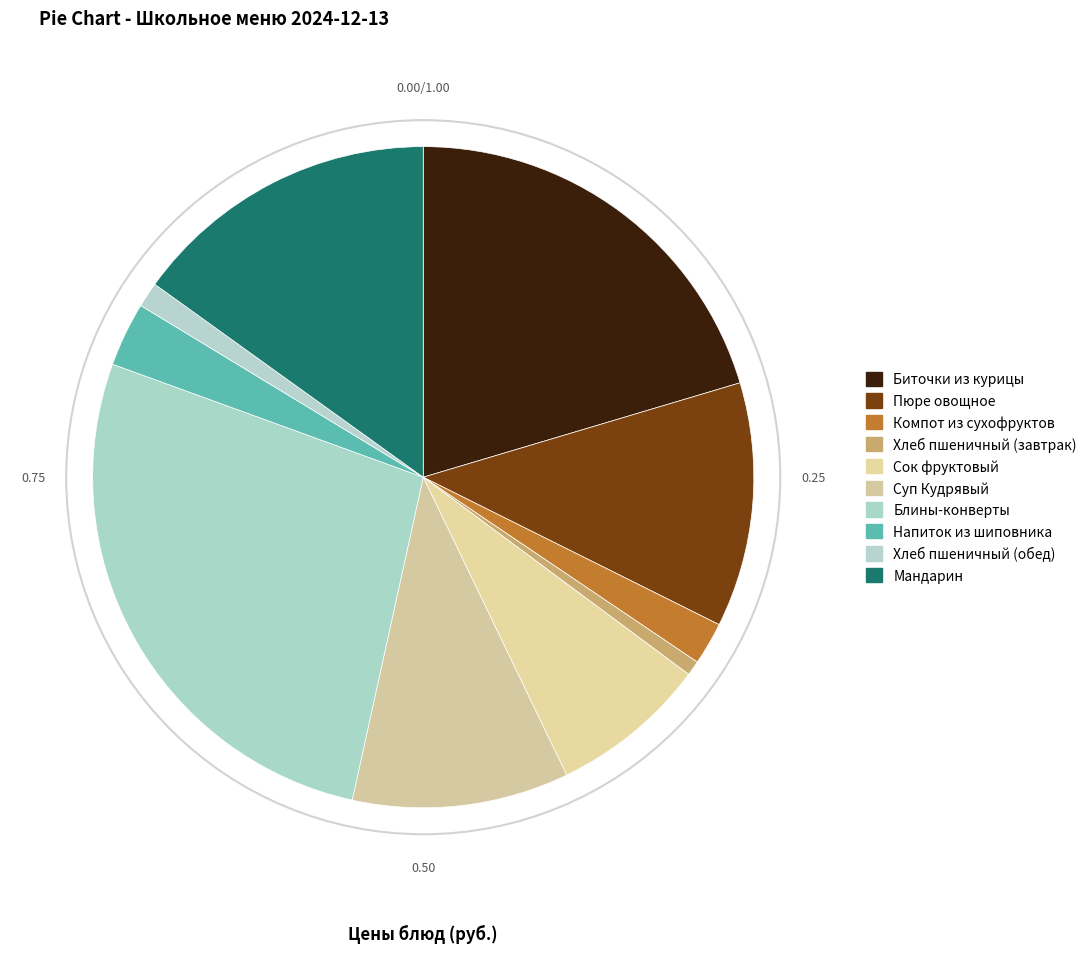

How many slices are in this pie chart?

10